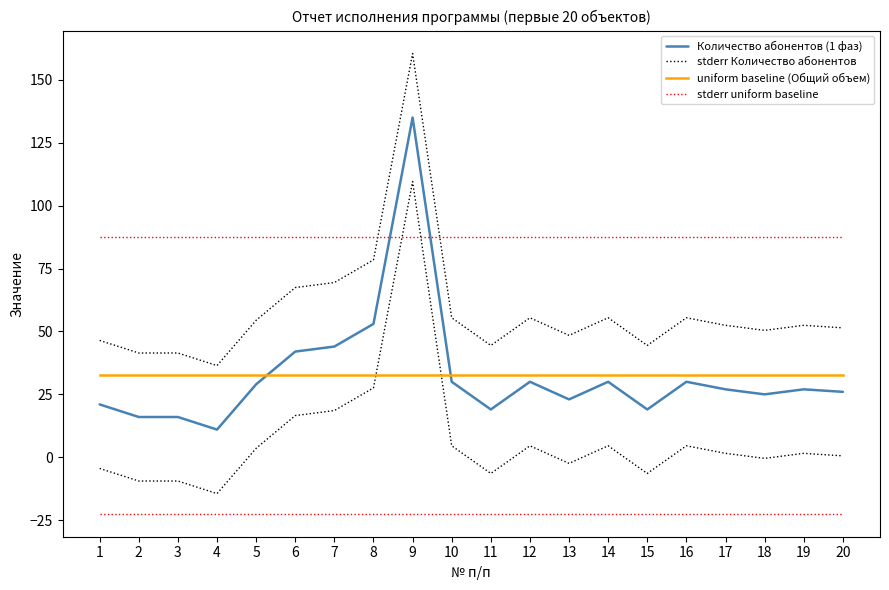

True or false: uniform baseline (Общий объем) and stderr Количество абонентов intersect in this chart.

False